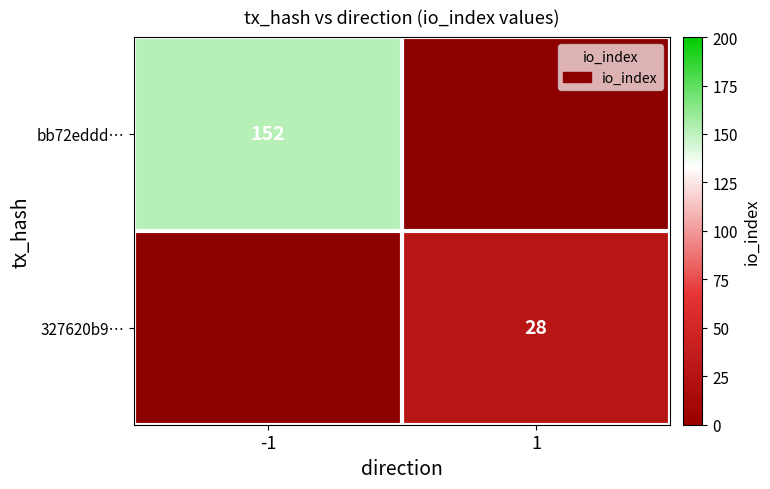

What is the minimum value shown in the chart?

28.0